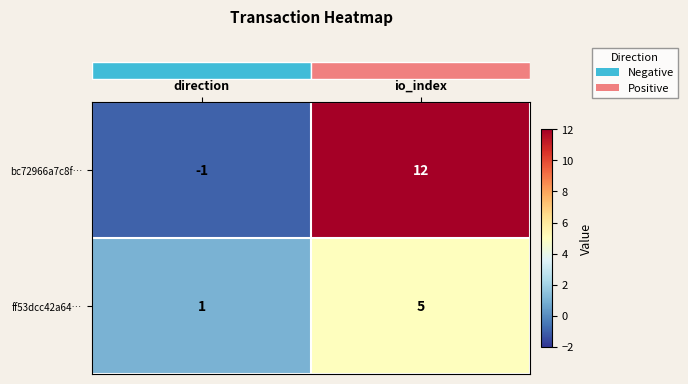

Is it true that ff53dcc42a64… equals 0 at direction?

False